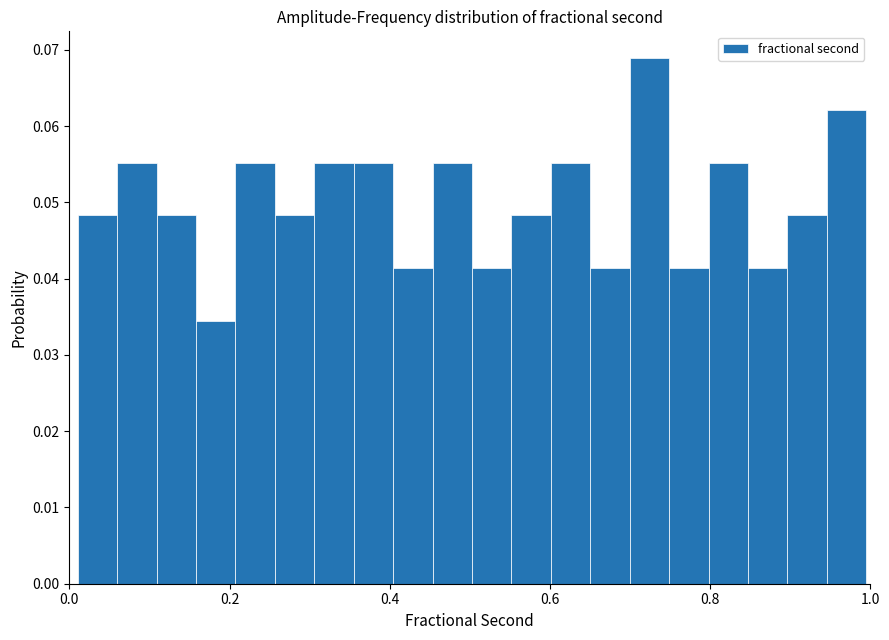

Read against the x-axis, roughly where is the centre of the tallest bar?

0.72